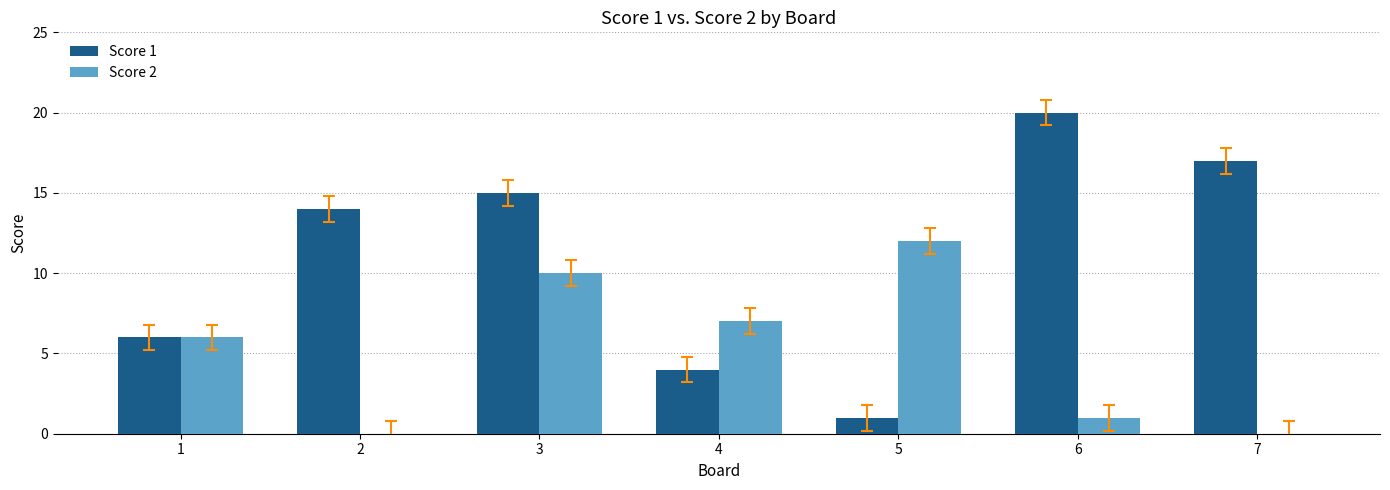

What is the average value of the Score 1 series?

11